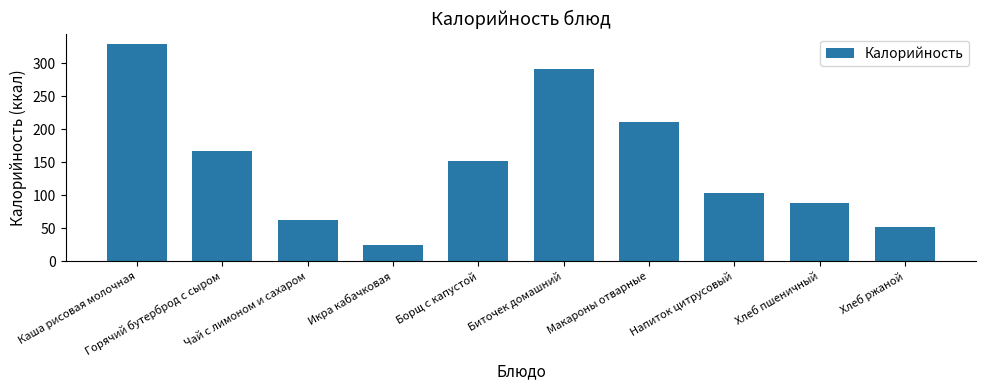

Count the number of data series in this chart.

1